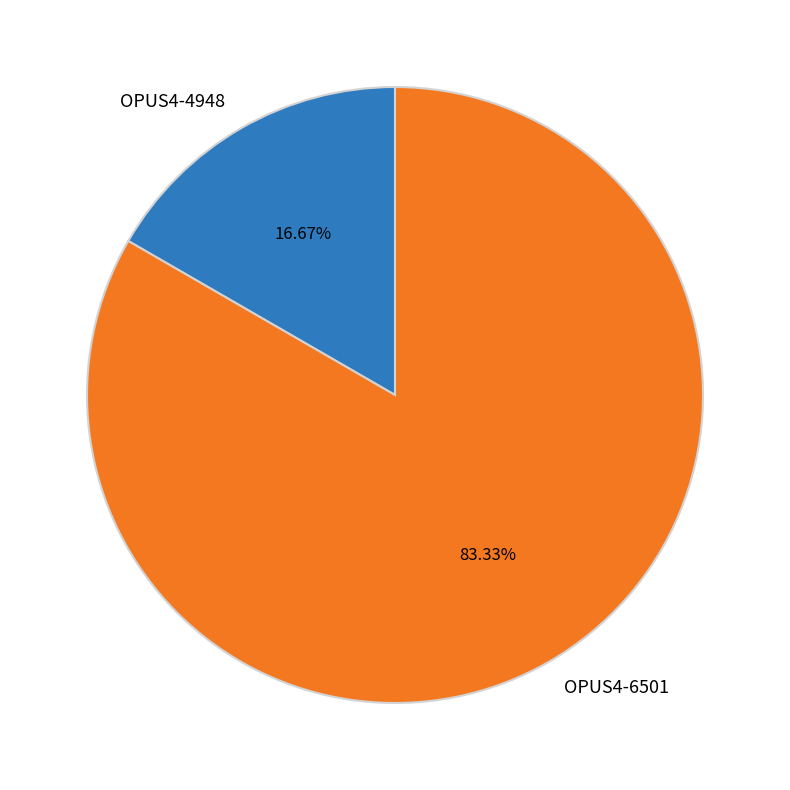

Is the sum of OPUS4-4948 and OPUS4-6501 greater than half?

Yes